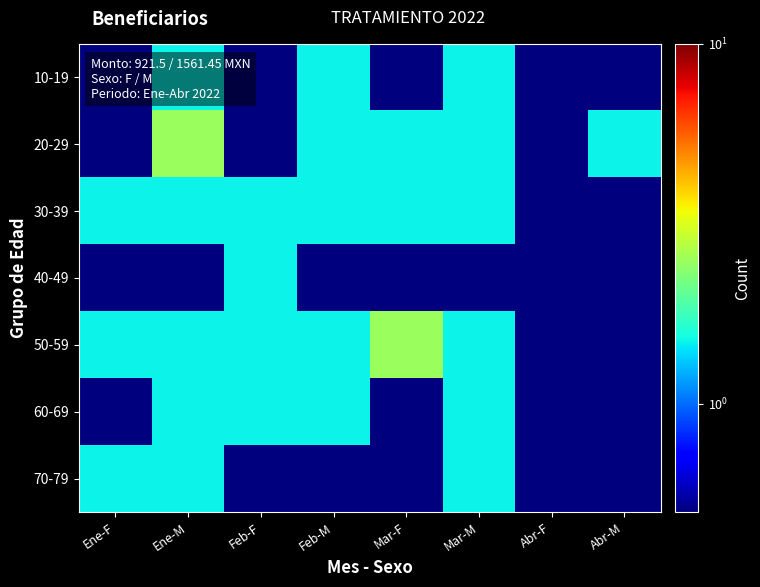

At Mar-M, list the series in order from largest to smallest.

10-19, 20-29, 30-39, 50-59, 60-69, 70-79, 40-49